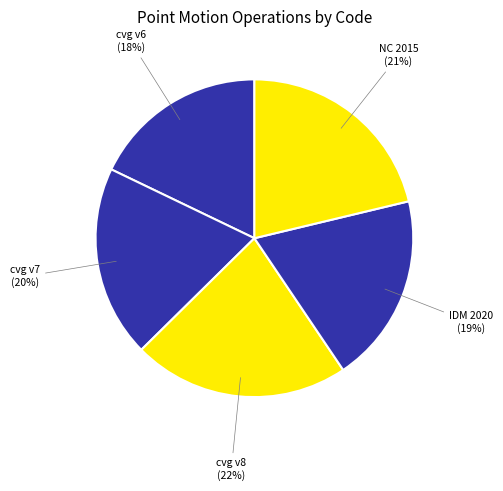

The cvg v6 slice represents 18% of the pie. True or false?

True